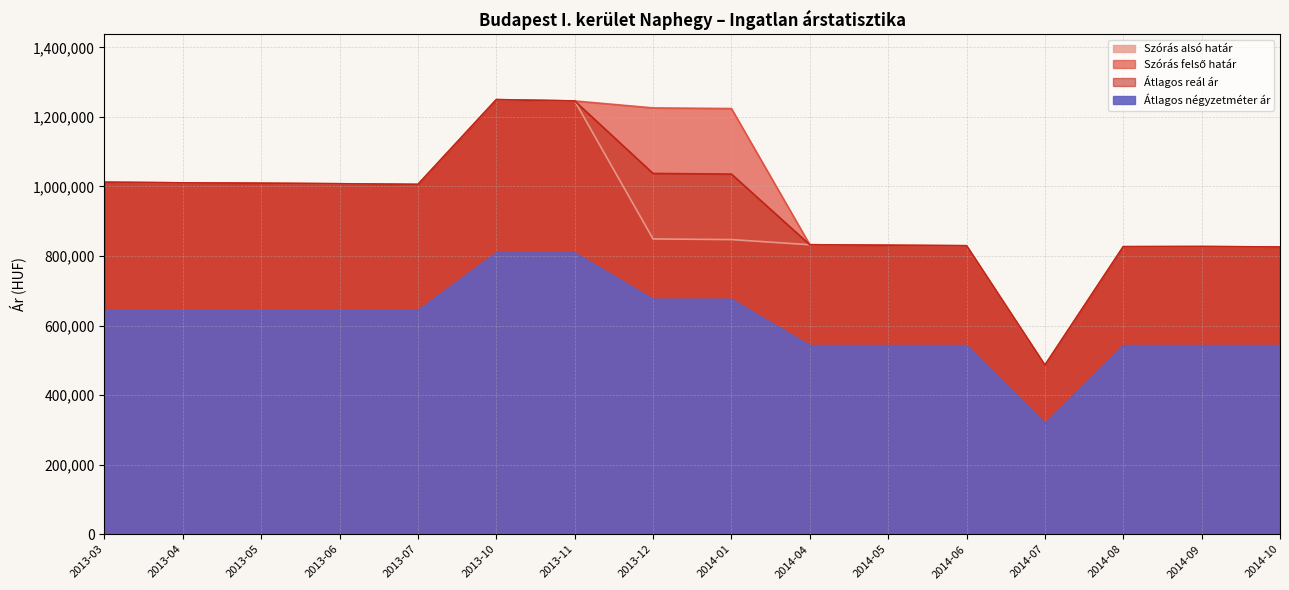

How many interior local valleys does the Szórás alsó határ series have?

2